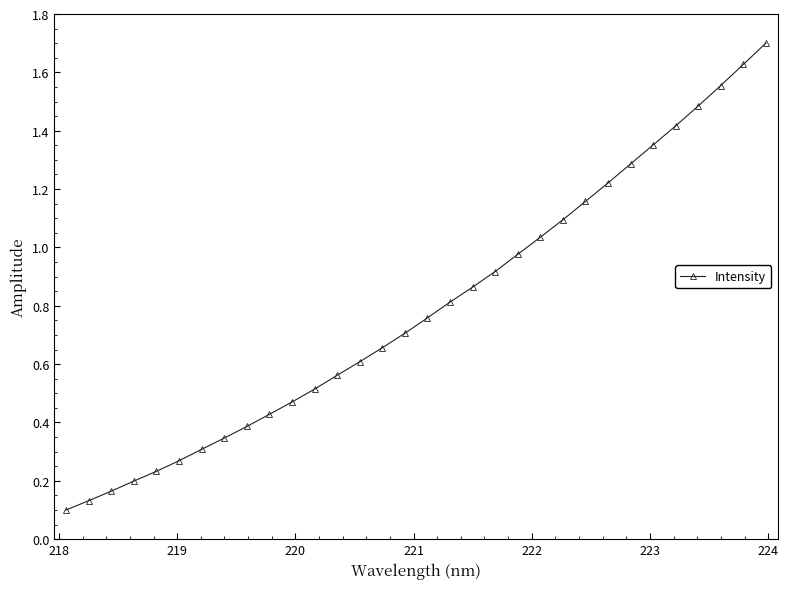

Count the number of categories in the chart.

32